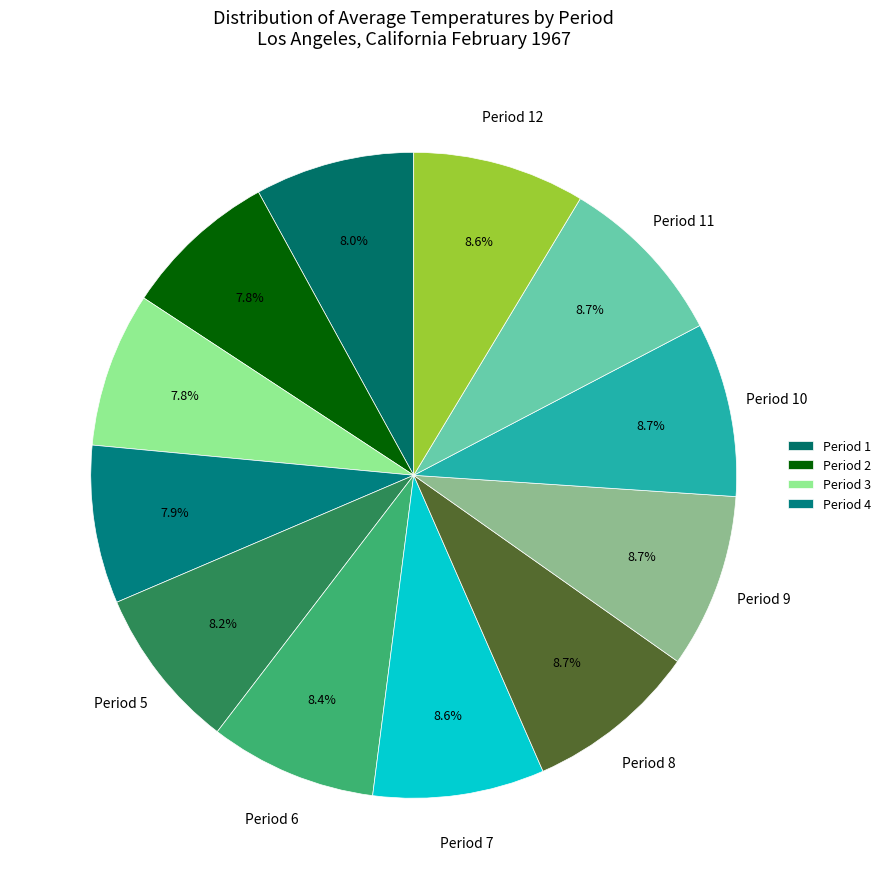

How many segments does this pie chart have?

12